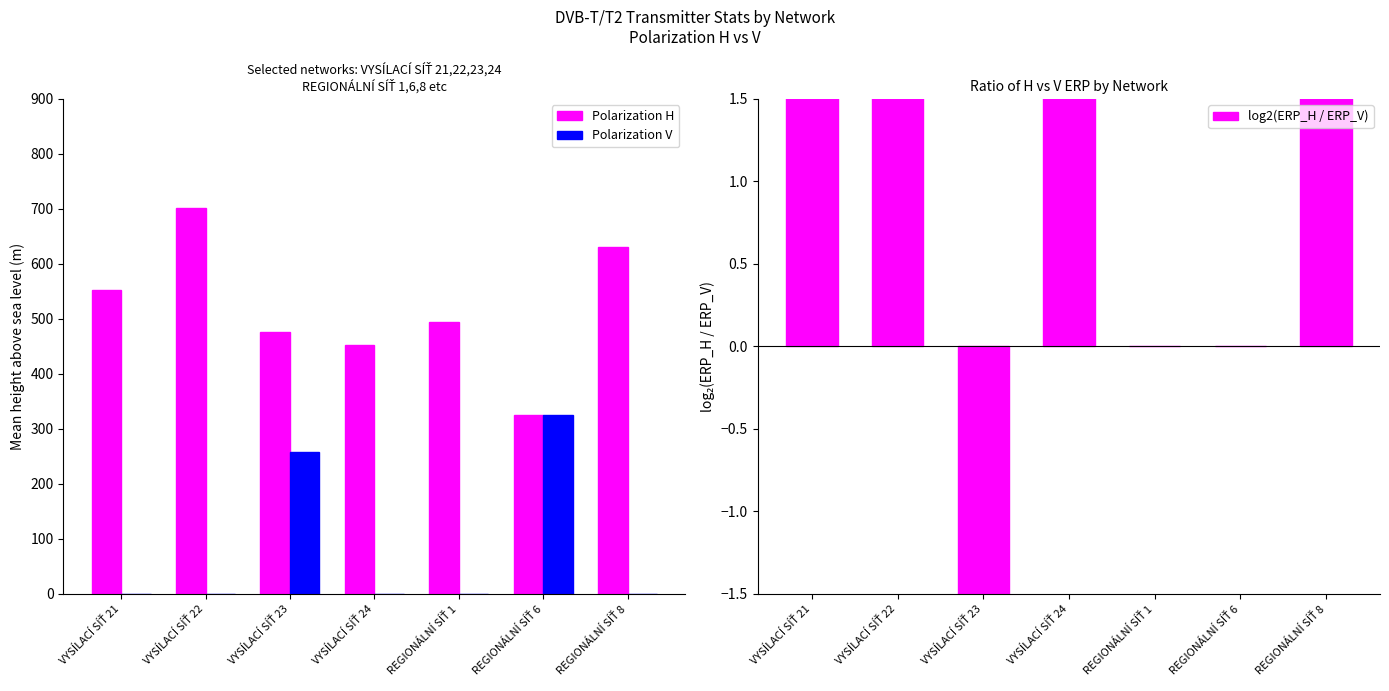

The Polarization V series shows -214.4 at VYSÍLACÍ SÍŤ 24. True or false?

False